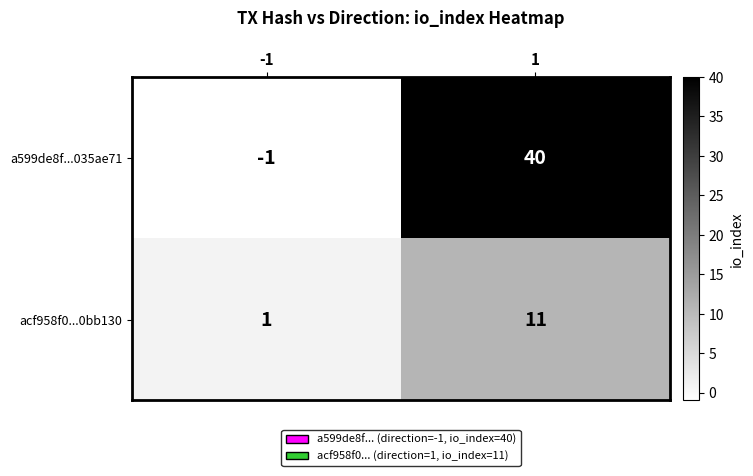

What is the difference between the maximum and minimum values in the a599de8f...035ae71 series?

41